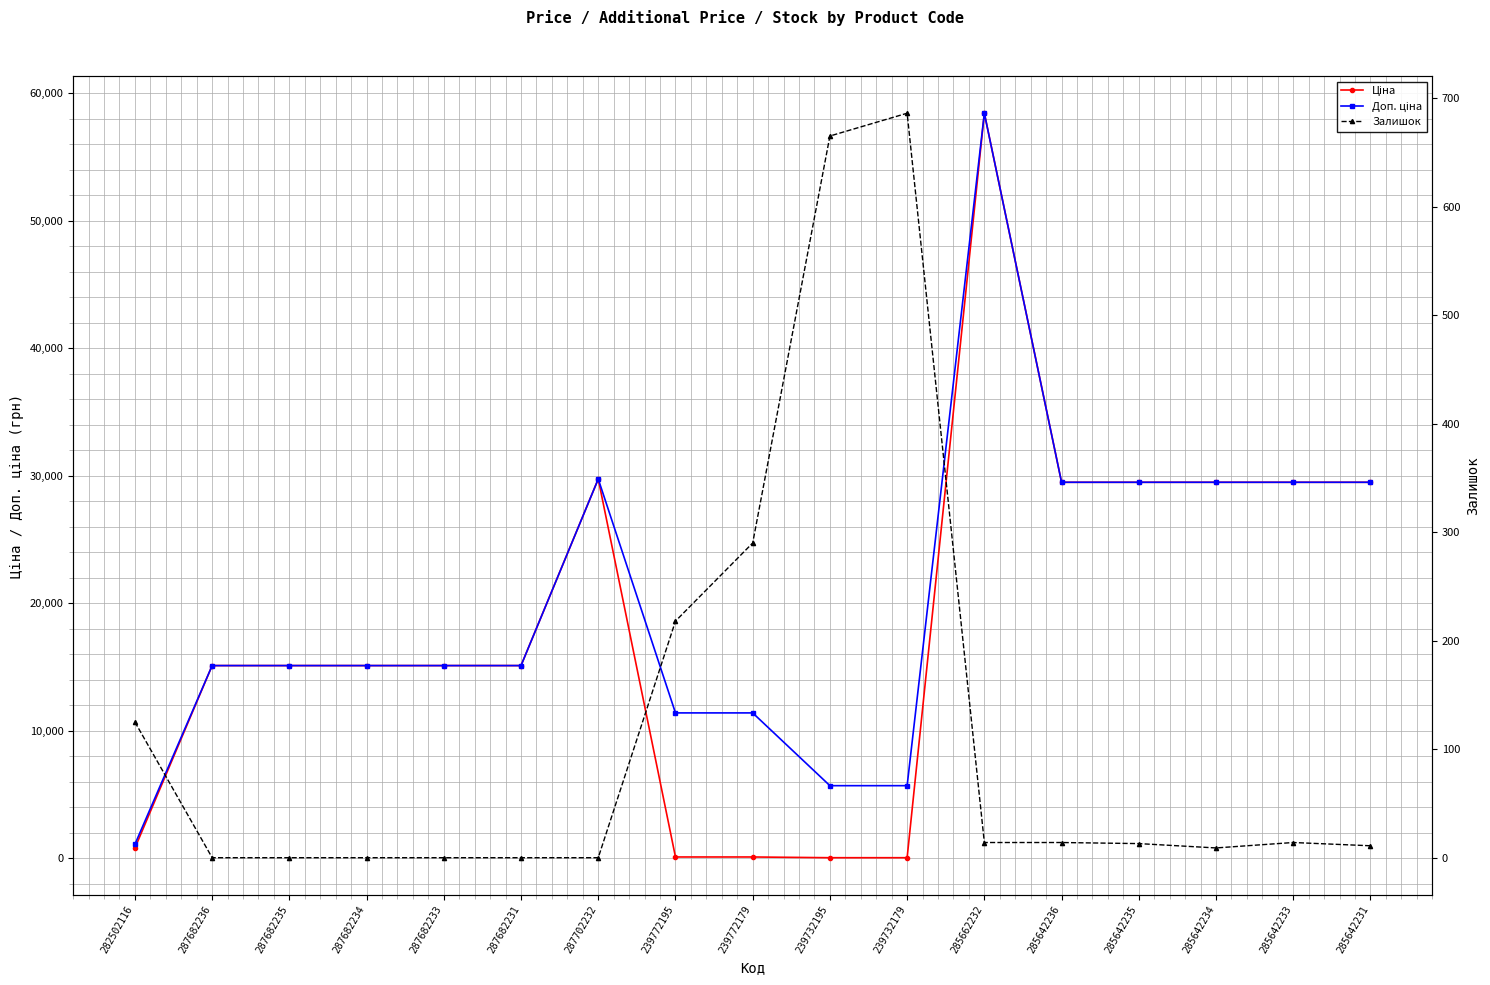

What are all the series names shown in the legend?

Ціна, Доп. ціна, Залишок